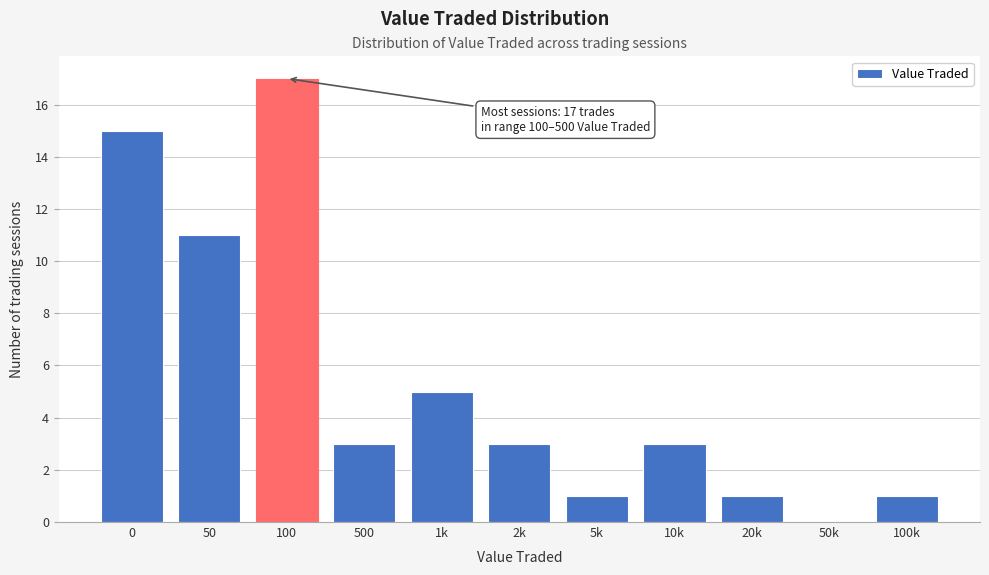

Reading left to right, what are all the values shown in this chart?

0=15	50=11	100=17	500=3	1k=5	2k=3	5k=1	10k=3	20k=1	50k=0	100k=1